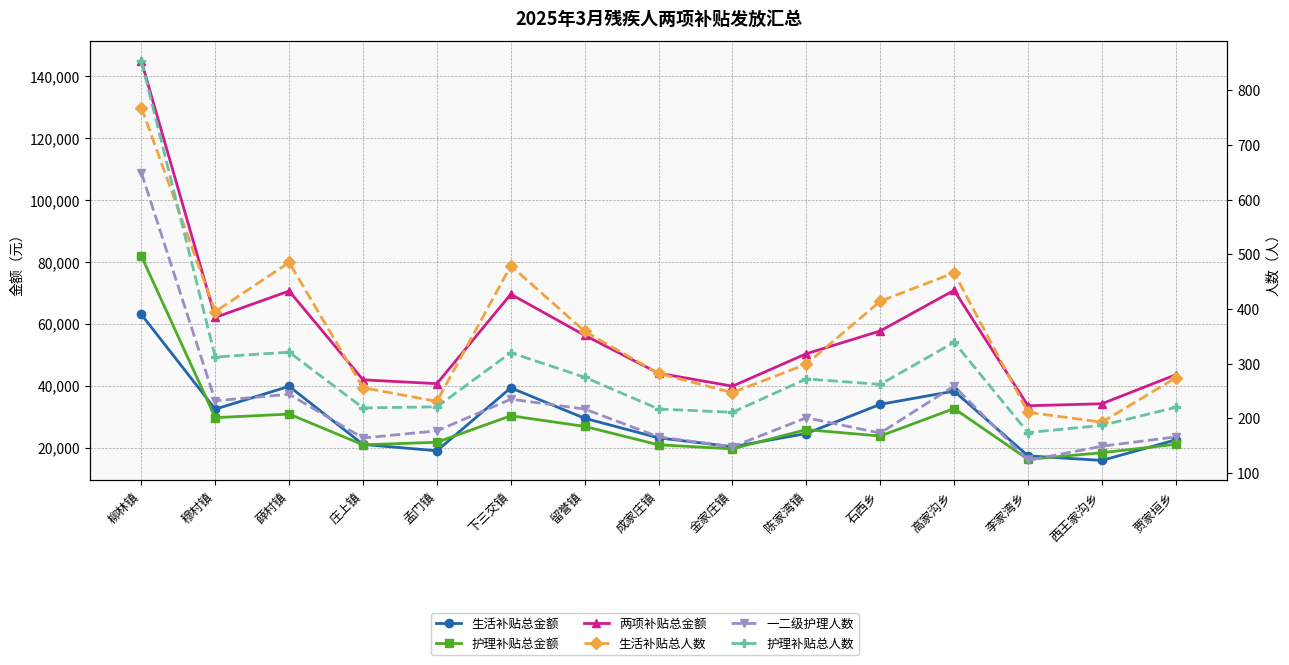

What is the difference between the maximum and minimum values in the 护理补贴总人数 series?

679.0